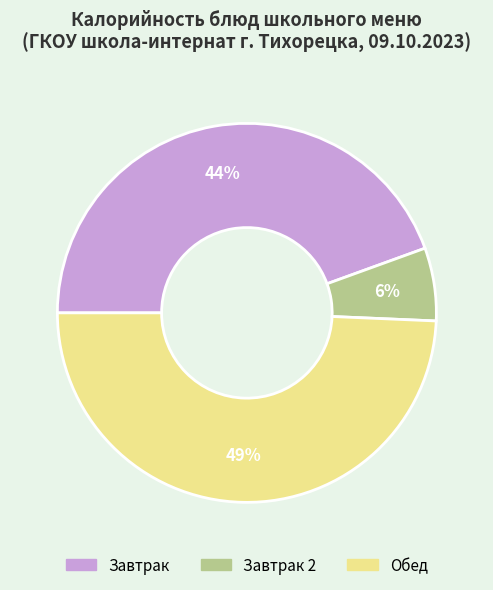

To the nearest percent, what is the average slice percentage?

33%